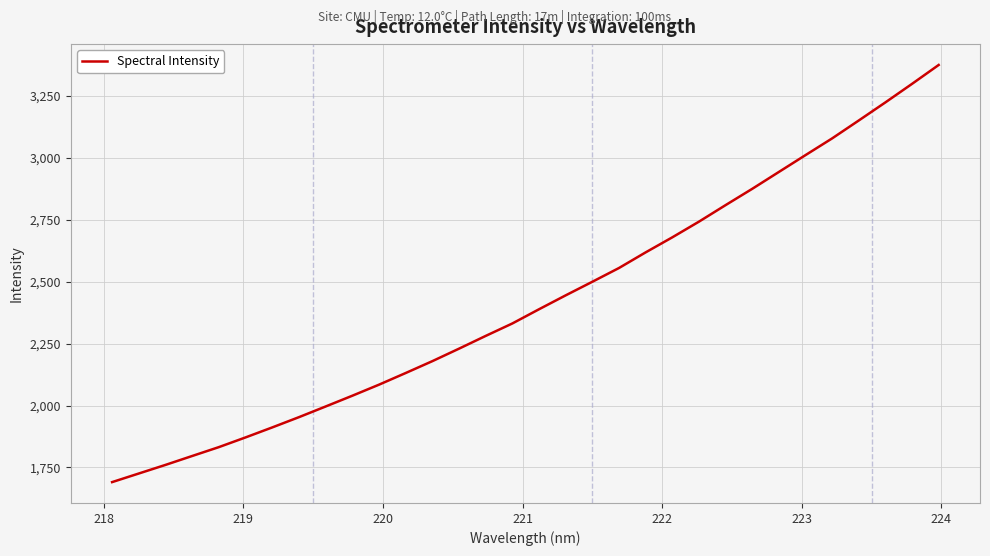

What is the greatest value displayed?

3375.4